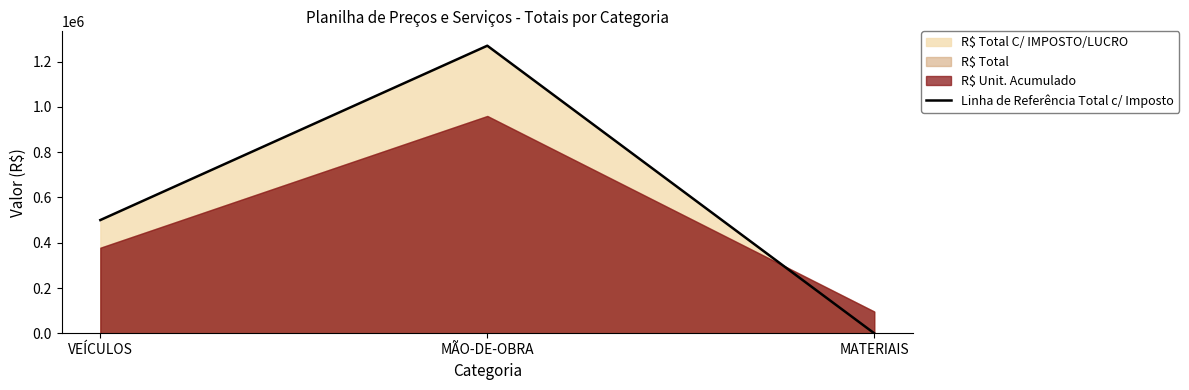

Rank the categories by Linha de Referência Total c/ Imposto value from lowest to highest.

MATERIAIS, VEÍCULOS, MÃO-DE-OBRA